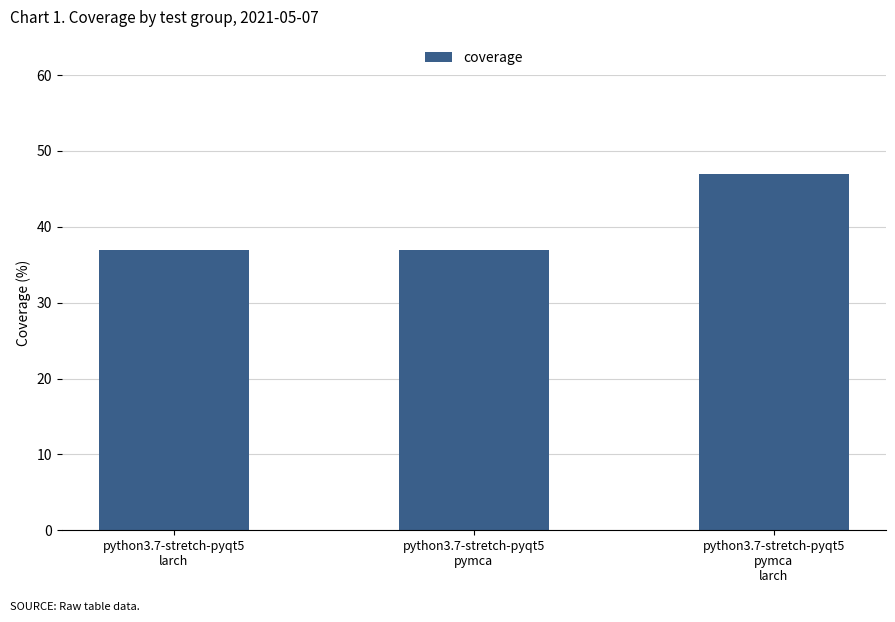

How many bars are there in total?

3